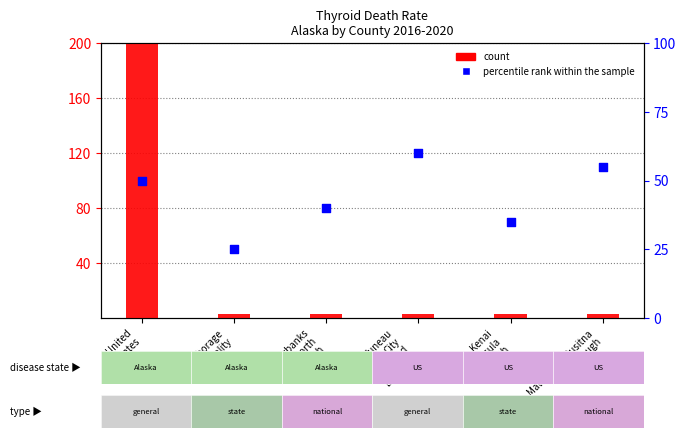

At how many categories does at least one series exceed 301?

1